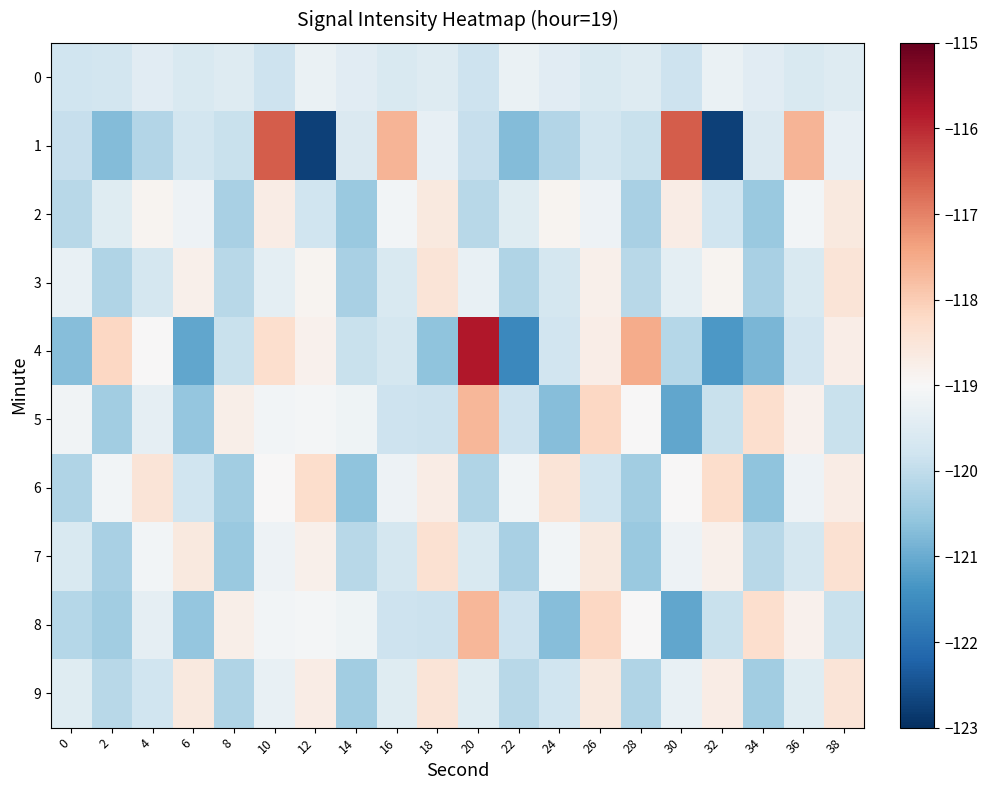

How many distinct data groups are displayed?

10